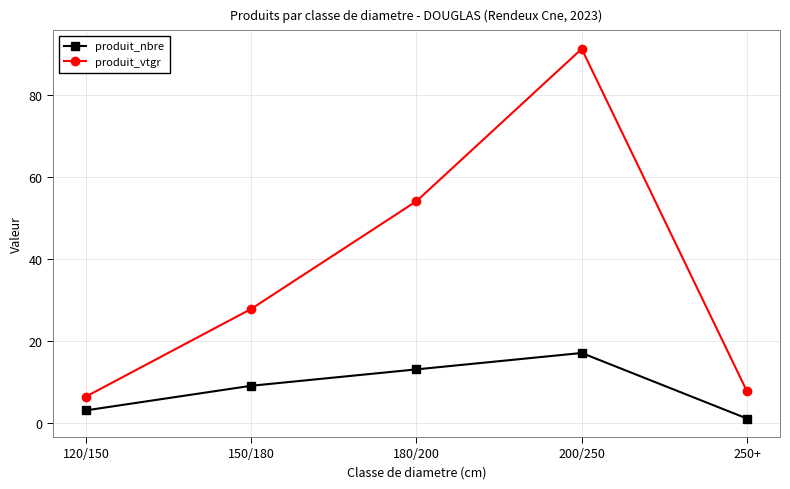

What is the greatest value displayed?

91.2